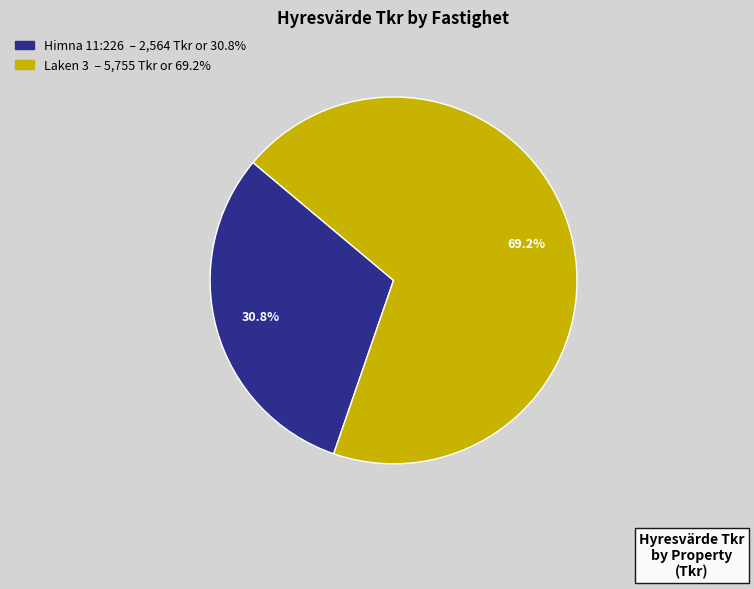

To the nearest percent, what percentage of the pie is Himna 11:226?

31%